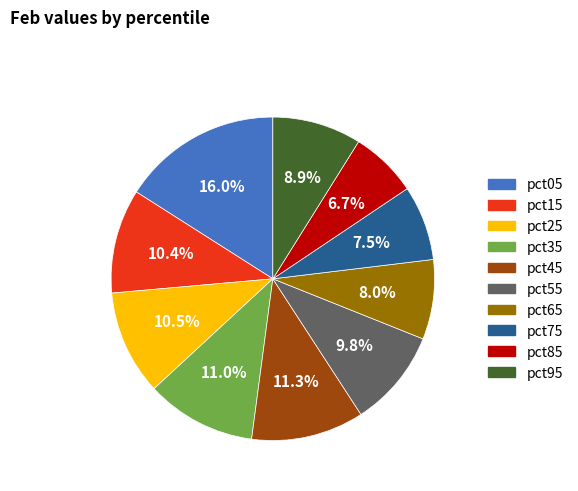

Which slice is the largest?

pct05